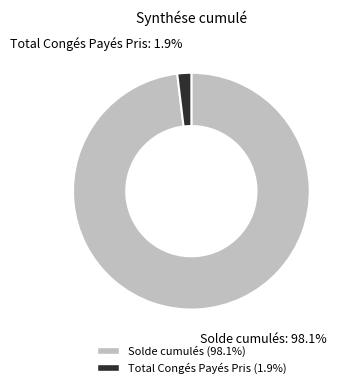

Between Solde cumulés and Total Congés Payés Pris, which is larger?

Solde cumulés